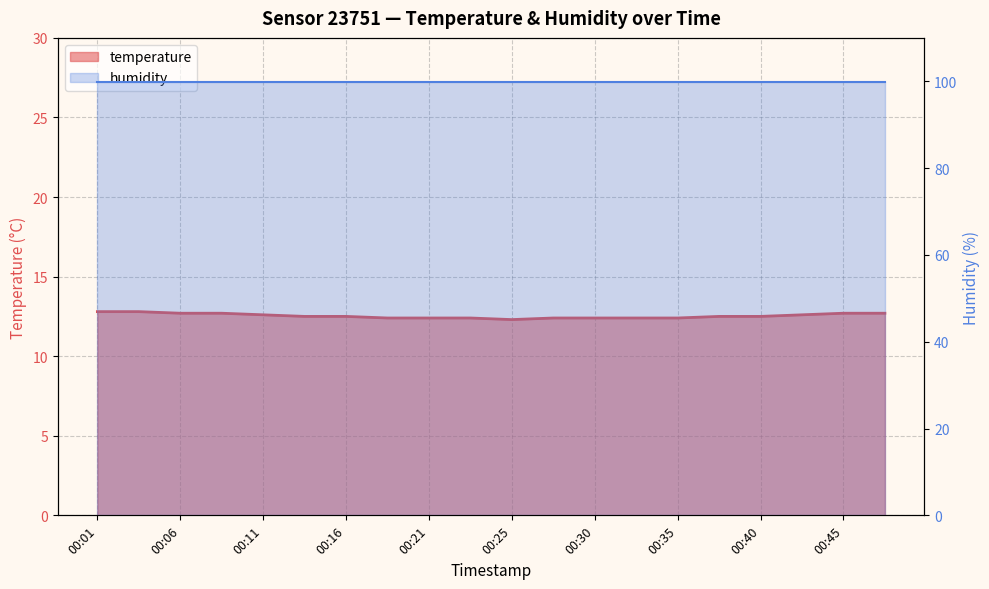

At which label is the value closest to 12?

00:25